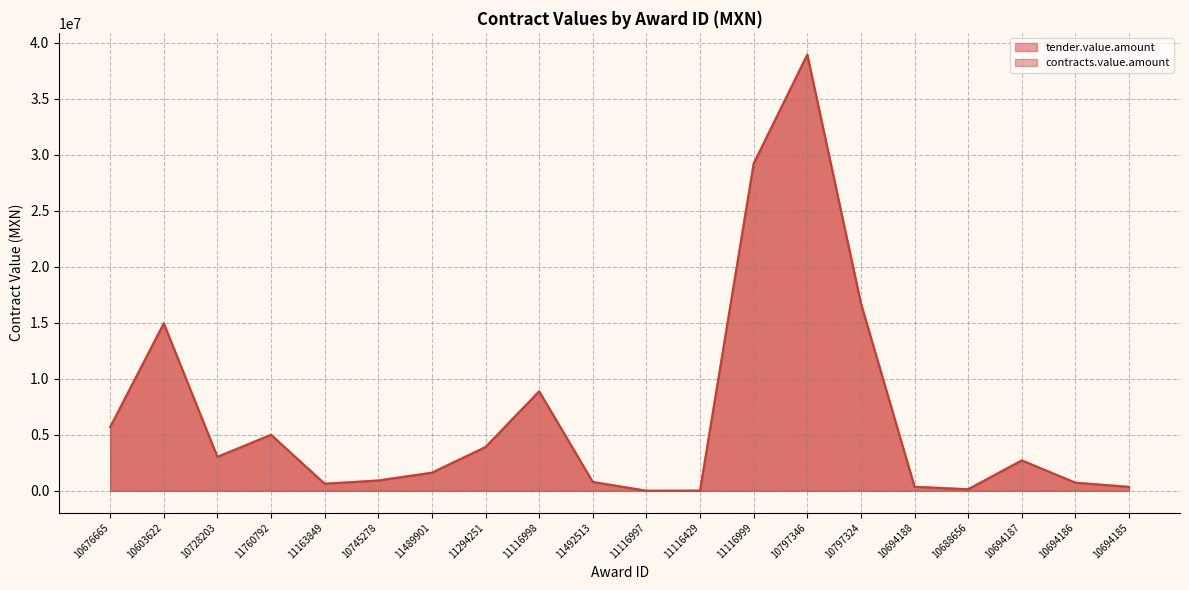

What is the minimum value shown in the chart?

4523.2